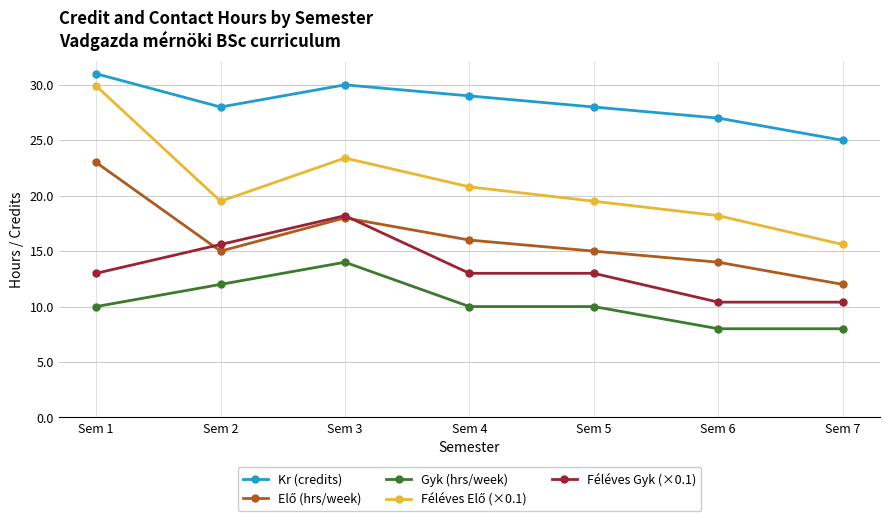

Which series has the largest total across all categories?

Kr (credits)